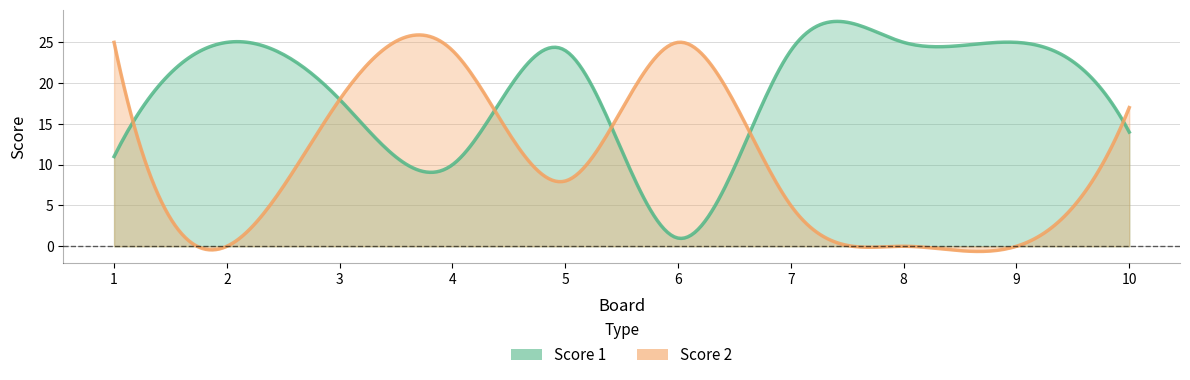

In Score 1, how many points are lower than both neighbors (excluding endpoints)?

2